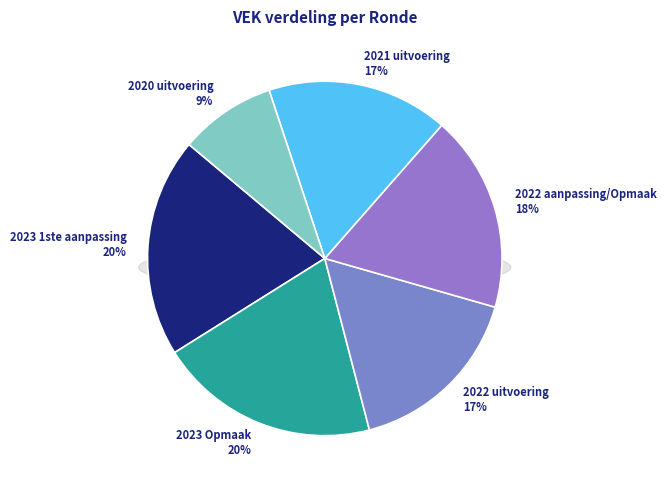

Which category has the biggest portion of the pie?

2023 Opmaak